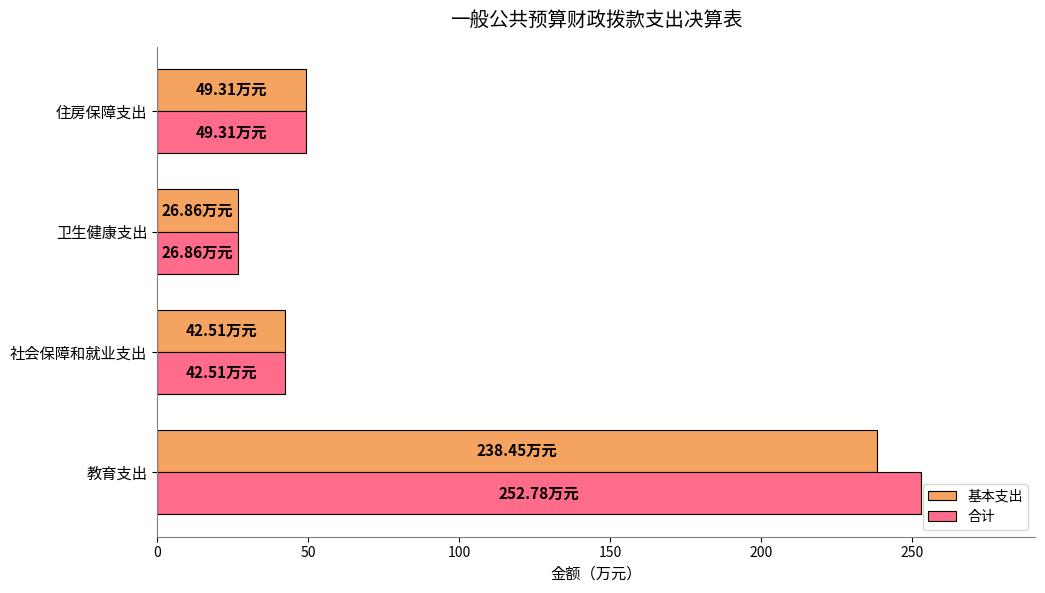

Which series has the largest total across all categories?

合计